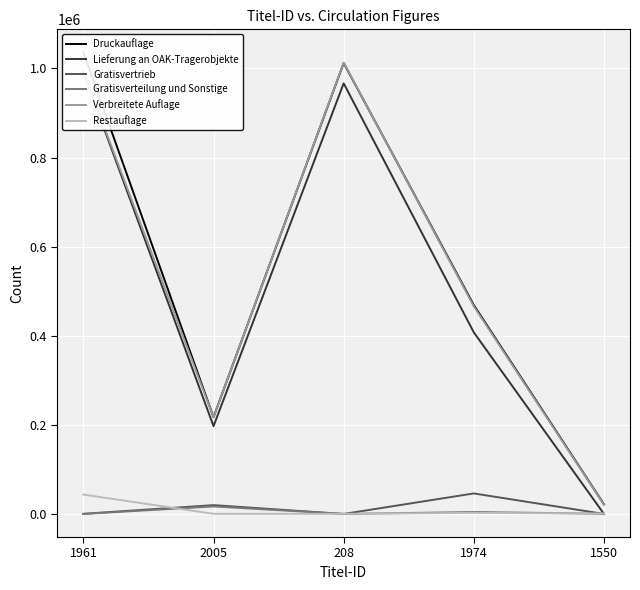

True or false: Restauflage has a value of 447 at 2005.

False